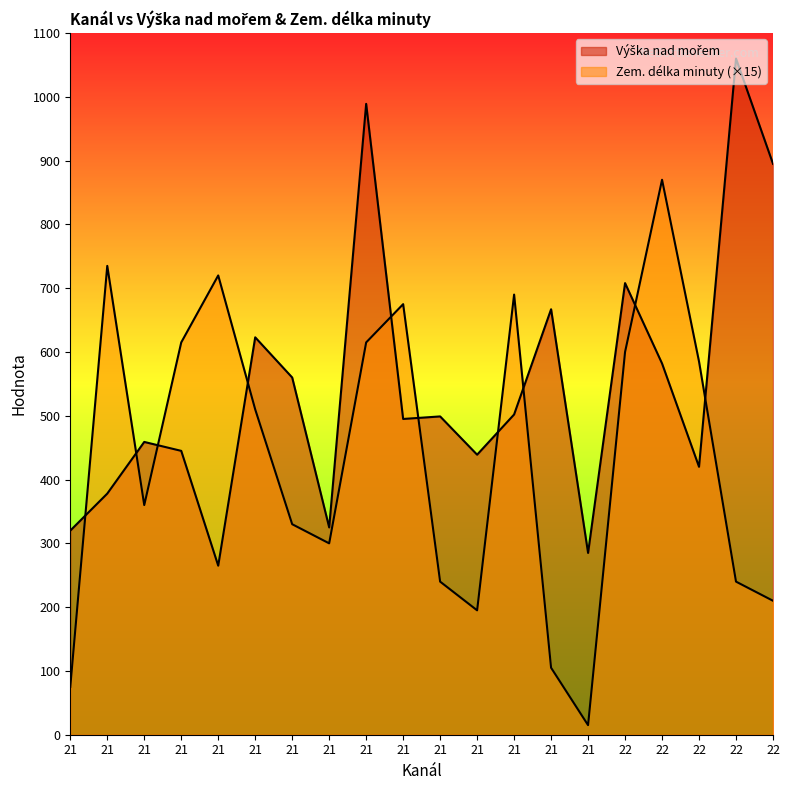

How many intersections are there between Zem. délka minuty and Výška nad mořem?

10